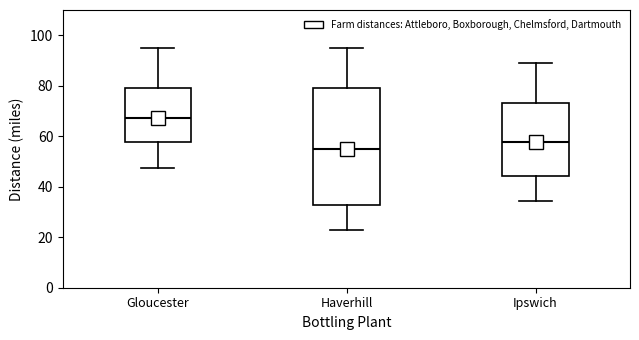

Reading left to right, read every box against the y-axis: the position of its median line, the range the box covers, and the ends of its whiskers. The values are not printed on the chart, so give them approximately, as read against the axis.

Gloucester: median 68, box 58 to 80, whiskers 48 to 96
Haverhill: median 54, box 32 to 78, whiskers 22 to 94
Ipswich: median 58, box 44 to 74, whiskers 34 to 88